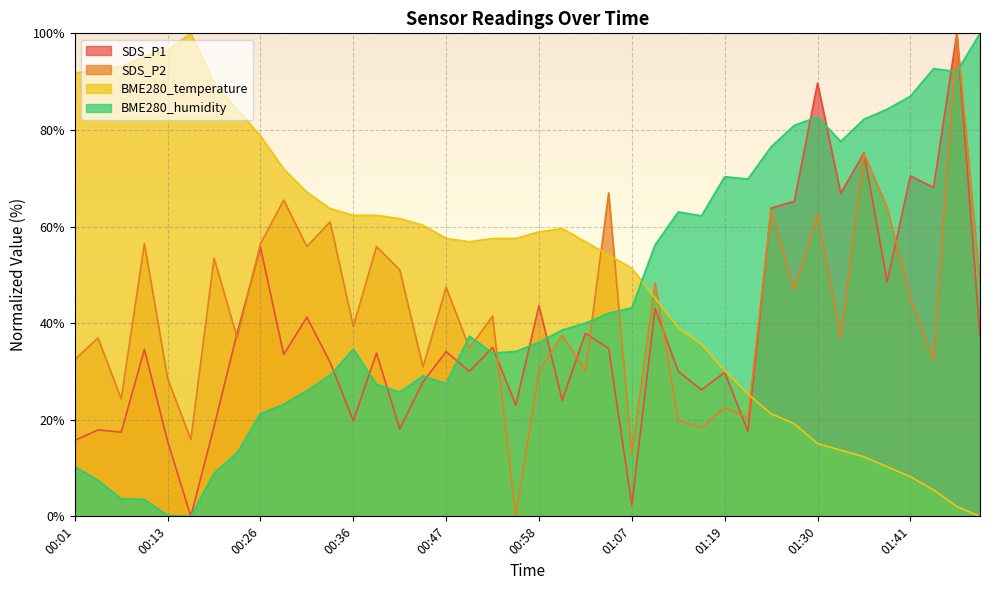

How many data points in SDS_P1 are less than 34?

20